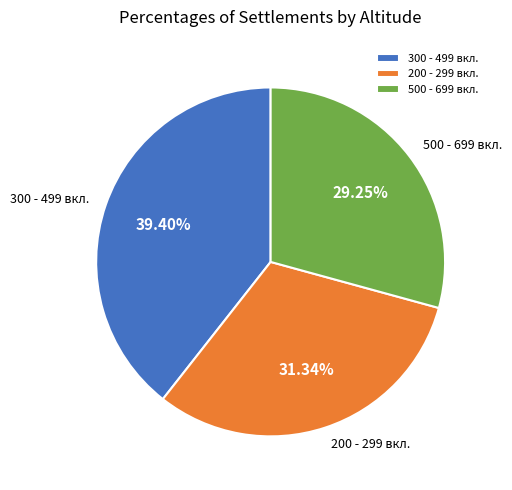

Rank the categories by value from highest to lowest.

300 - 499 вкл., 200 - 299 вкл., 500 - 699 вкл.